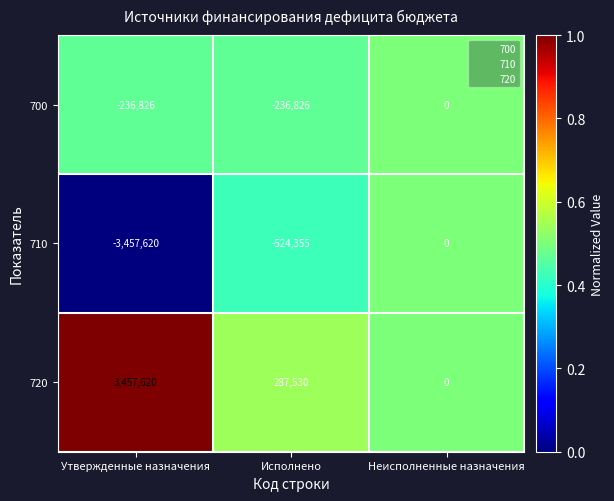

Which label corresponds to the smallest value in the chart?

Утвержденные назначения